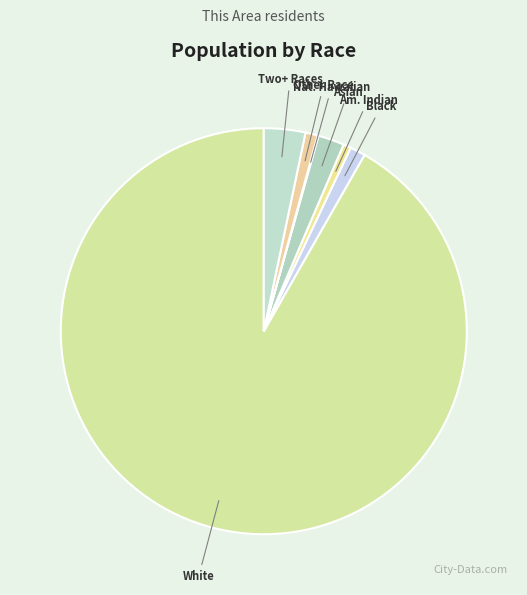

How many segments does this pie chart have?

7